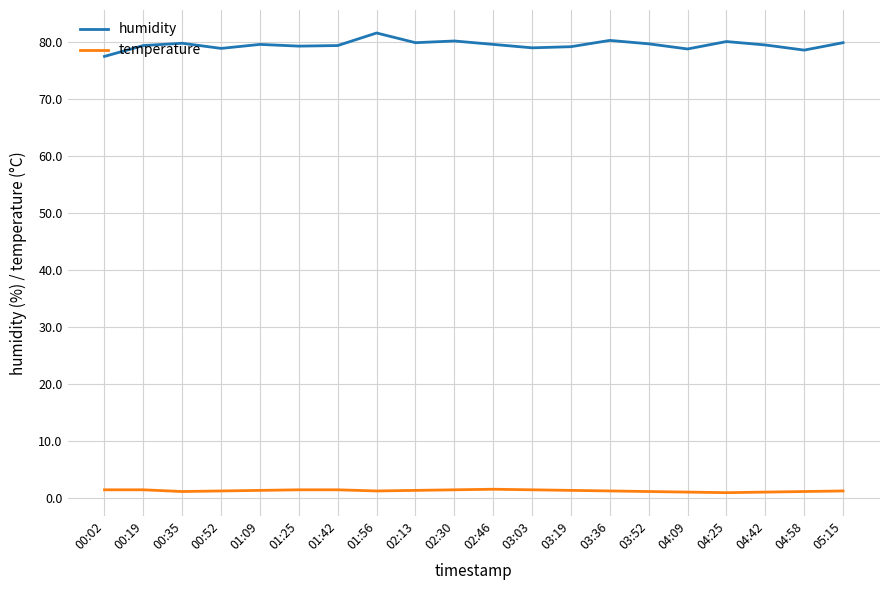

What is the sum of all humidity values?

1588.3